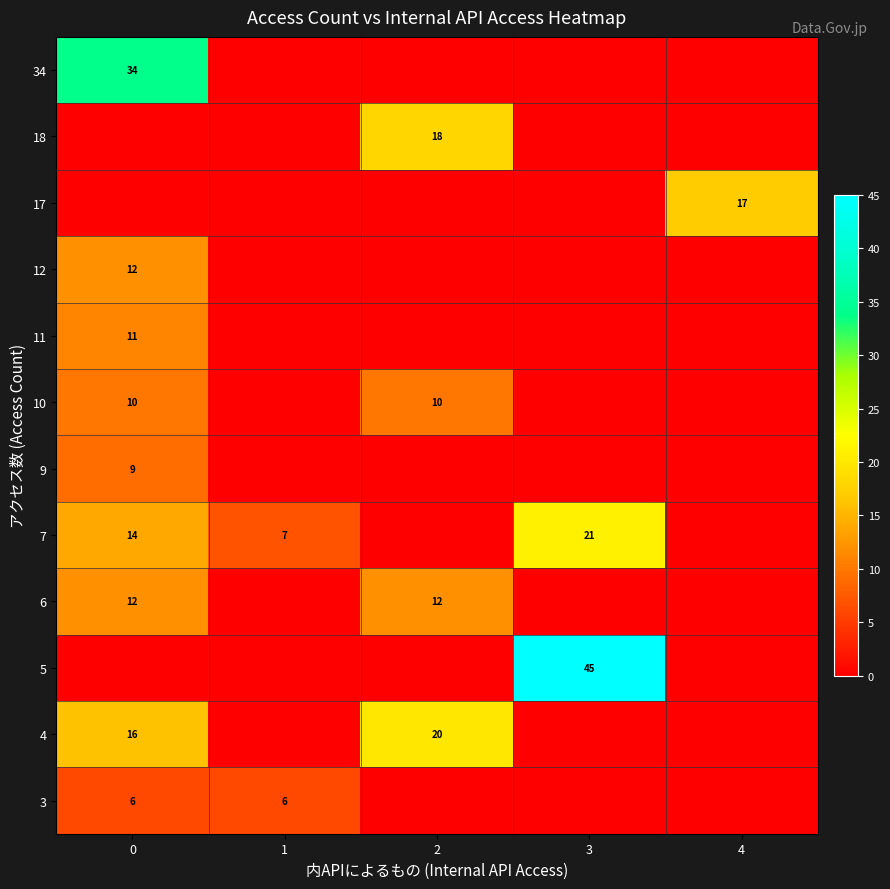

What is the difference between the maximum and minimum values in the row_10 series?

20